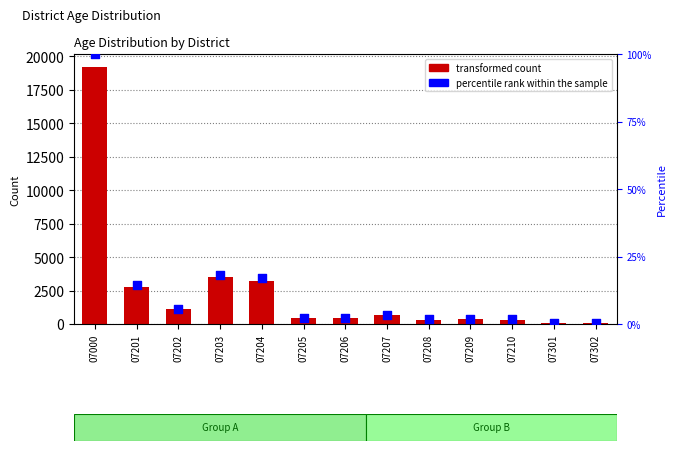

Approximately how many times larger is the value at 07204 compared to 07203?

0.9